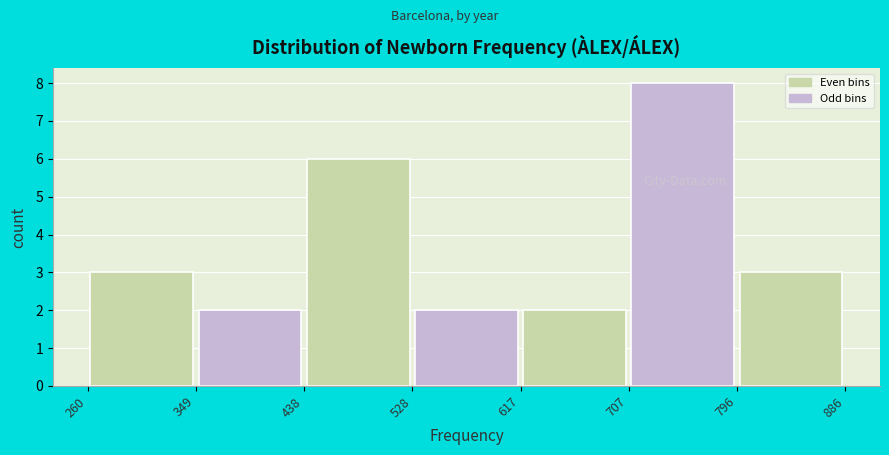

Over which range of the x-axis is the bar tallest?

707 to 796